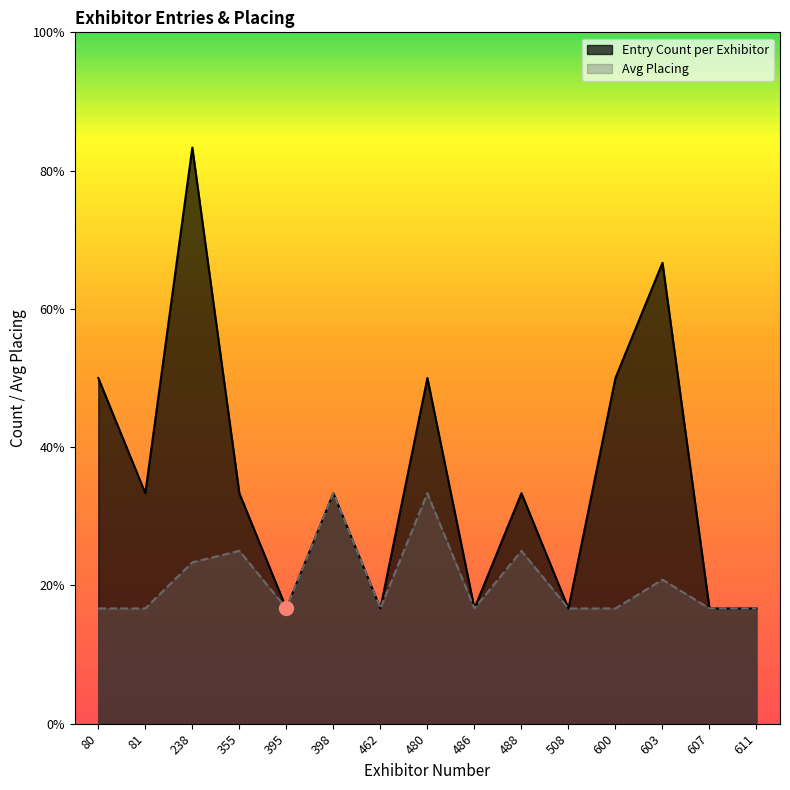

At 398, list the series in order from largest to smallest.

Entry Count per Exhibitor, Avg Placing